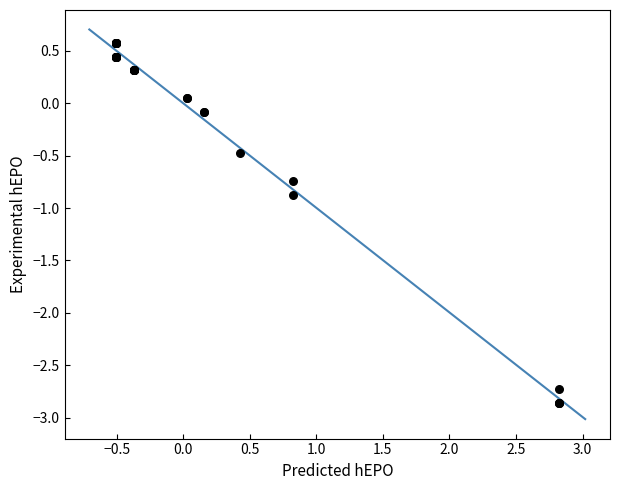

What Y value in the scatter plot is closest to -1?

-0.9